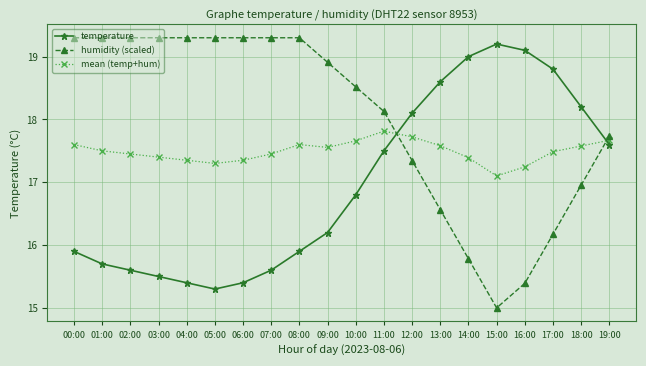

How many values in the temperature series exceed 16?

11